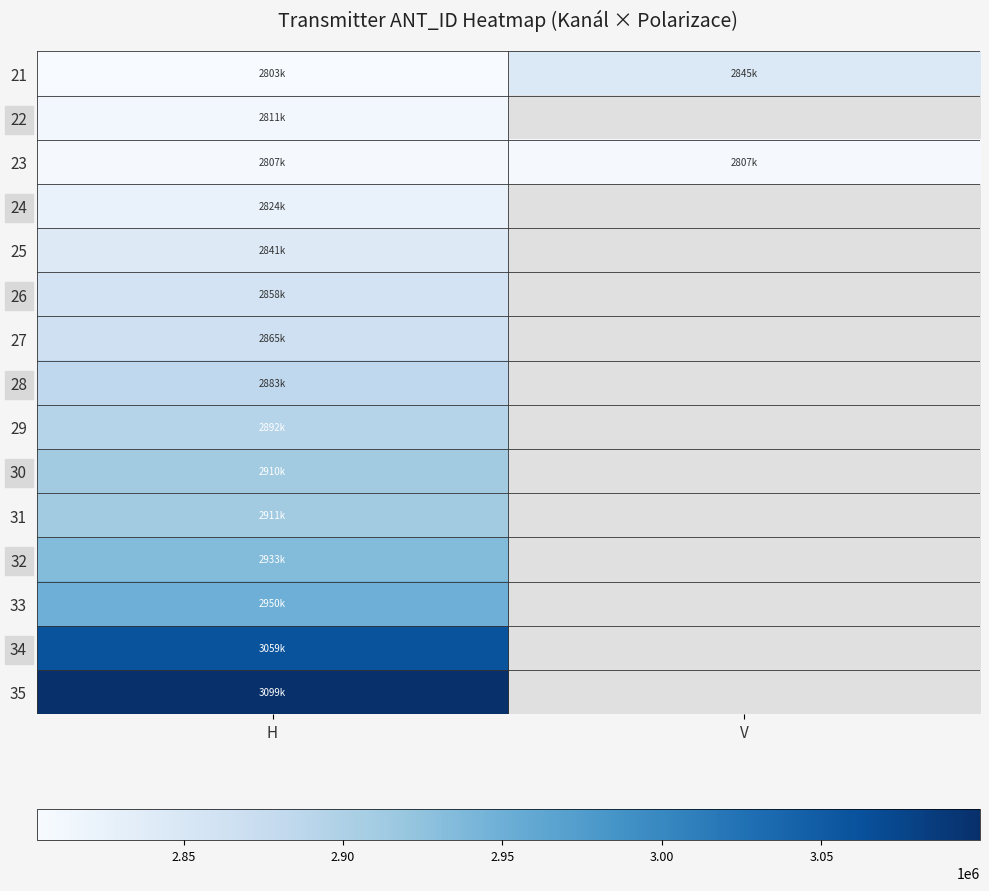

List the series in order of their peak value, lowest first.

23, 22, 24, 25, 21, 26, 27, 28, 29, 30, 31, 32, 33, 34, 35